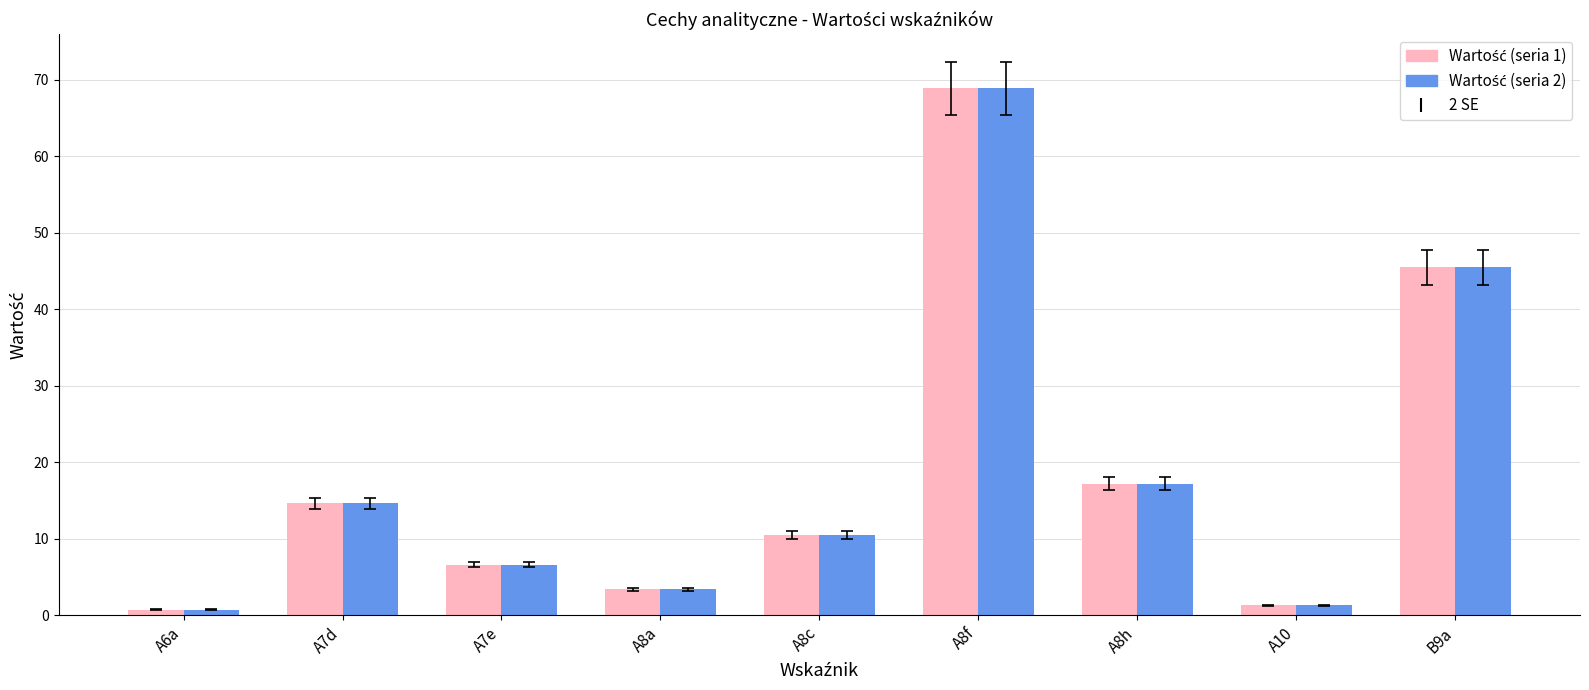

Does the chart contain any negative values?

No